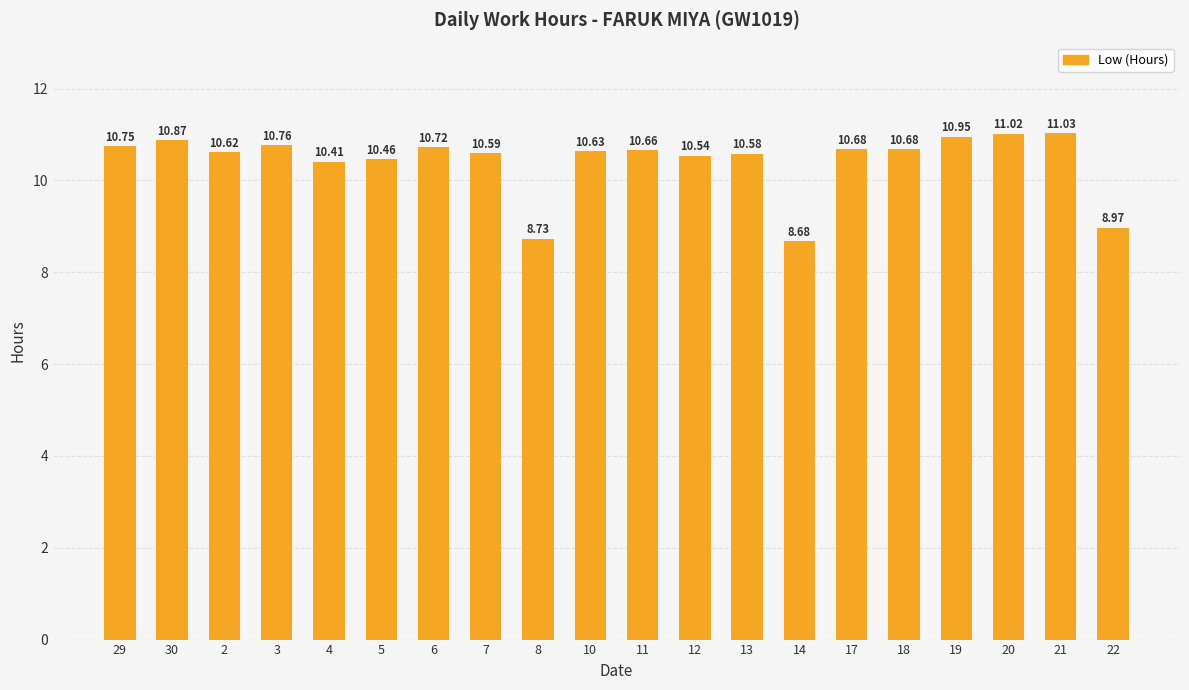

Between 14 and 3, which is larger?

3